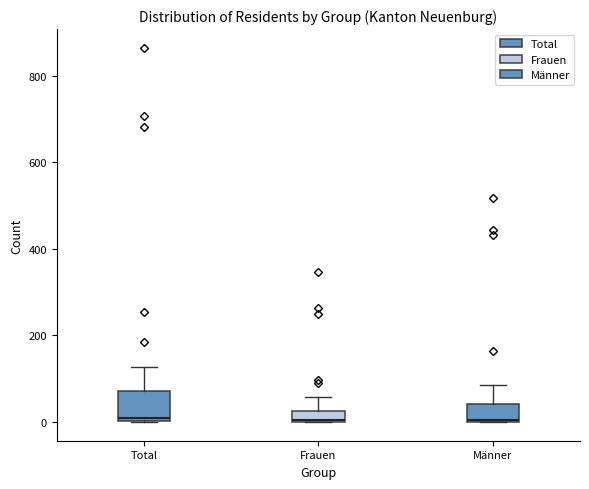

Where does the upper whisker of the box for Frauen end on the y-axis? The values are not printed on the chart, so give them approximately, as read against the axis.

60